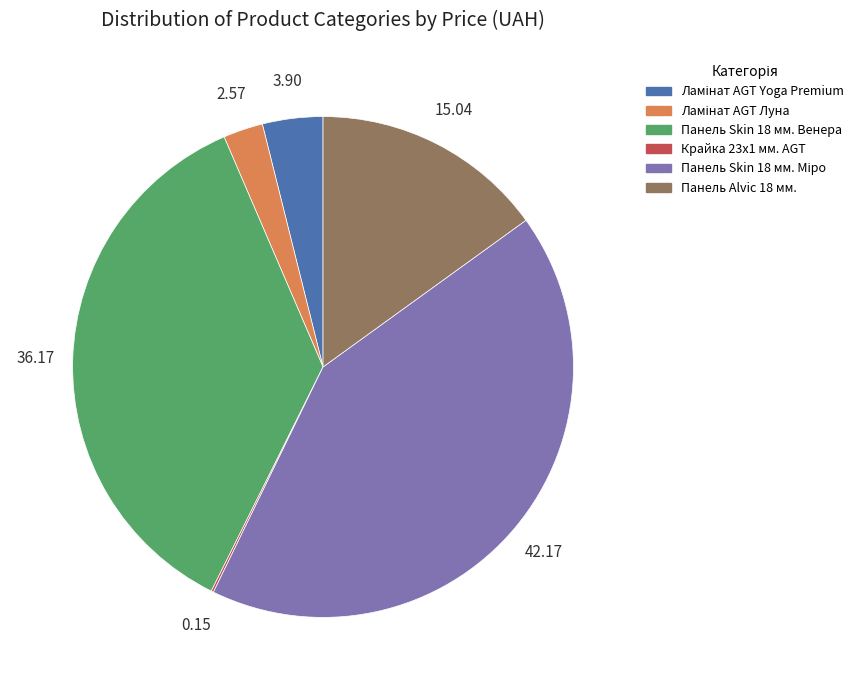

Does any single category account for the majority?

No